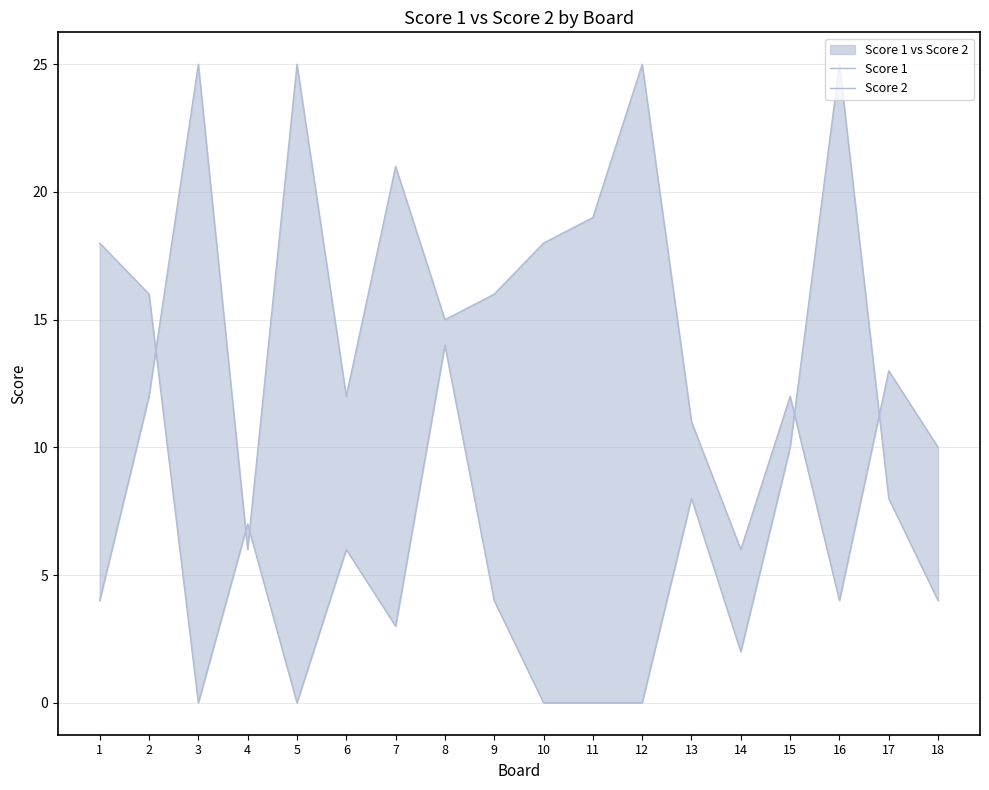

True or false: Score 2 and Score 1 intersect in this chart.

True